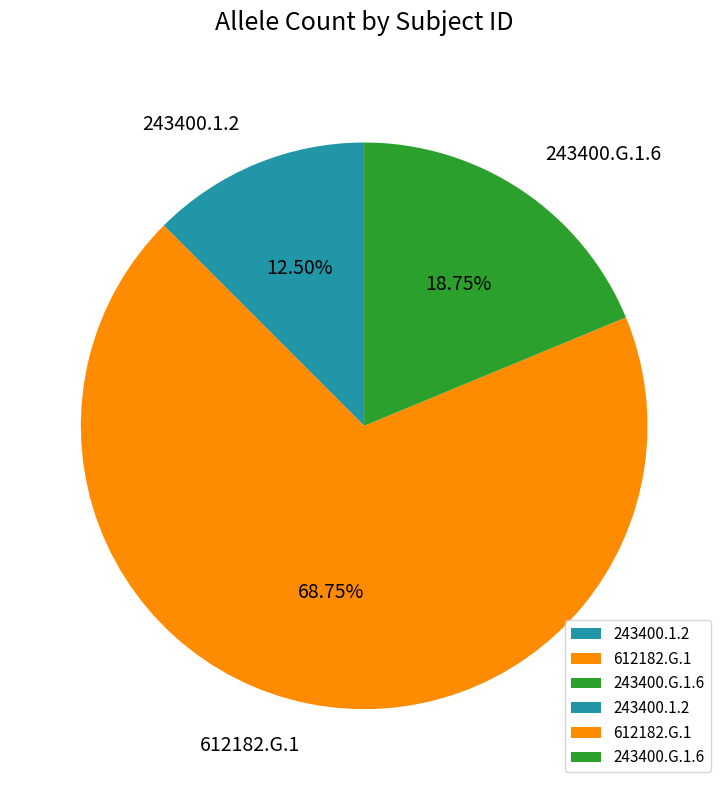

To the nearest percent, what portion does 612182.G.1 represent?

69%